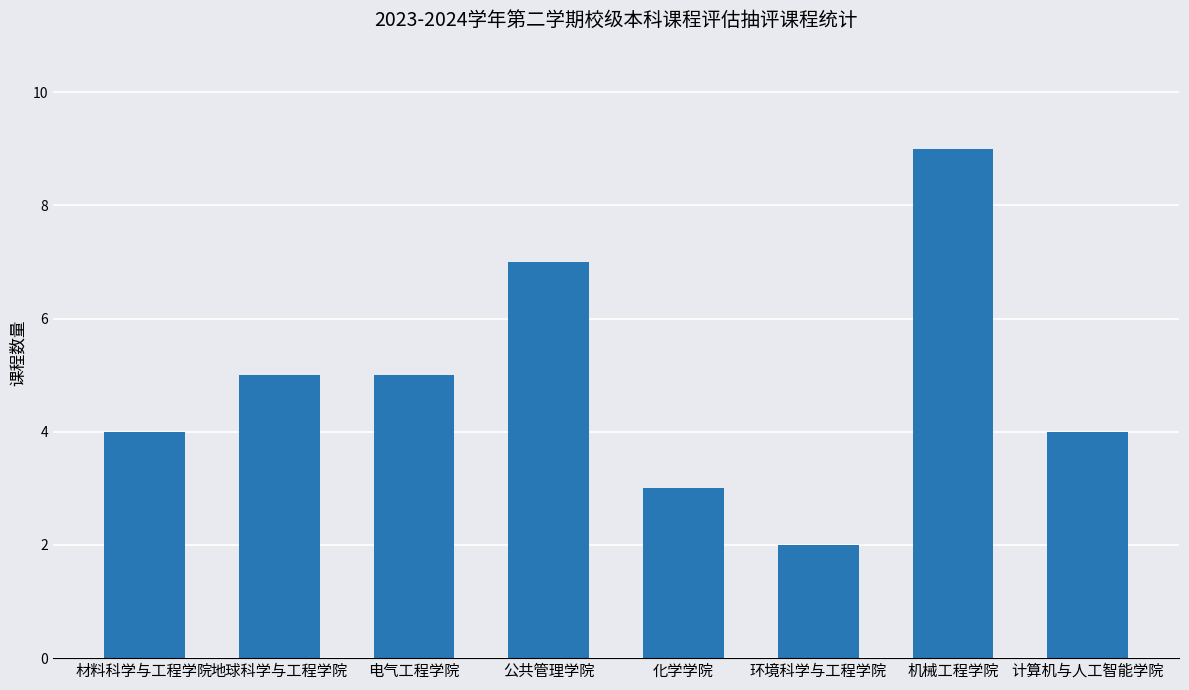

What is the difference between the second highest and second lowest values?

4